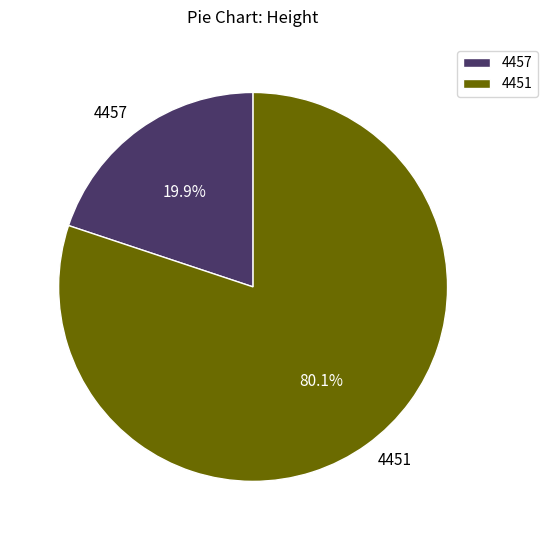

Between 4451 and 4457, which is larger?

4451